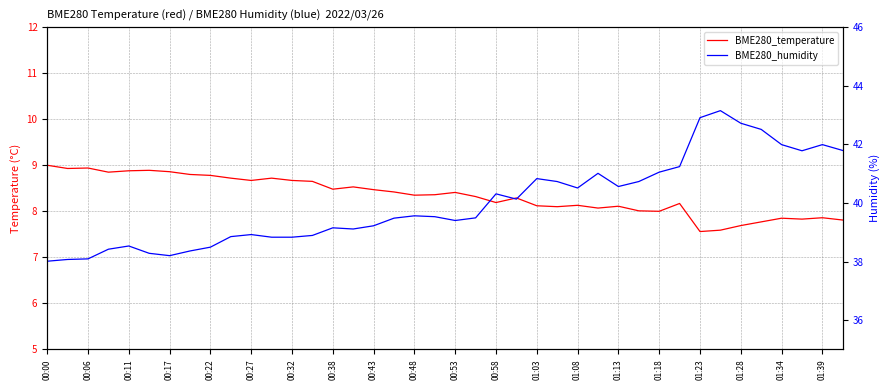

At which category does the chart reach its minimum across all series?

01:23